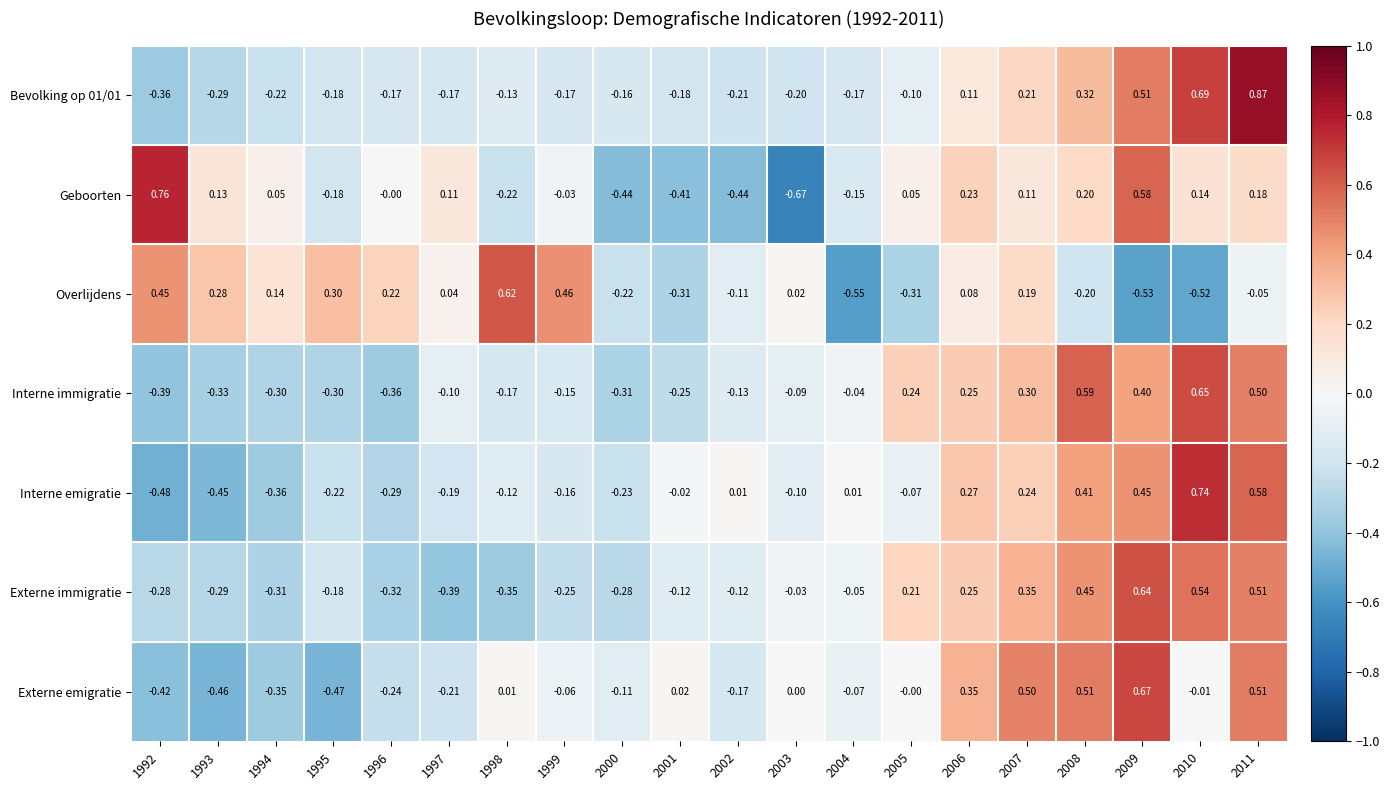

Is the value of Bevolking op 01/01 at 1992 greater than the value of Geboorten at 2009?

No